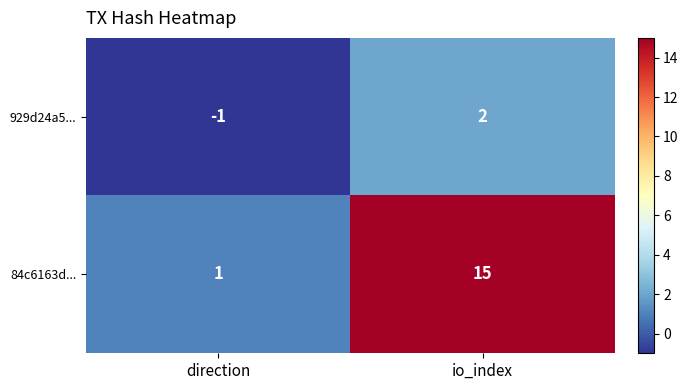

At which category is the sum across all series the highest?

io_index